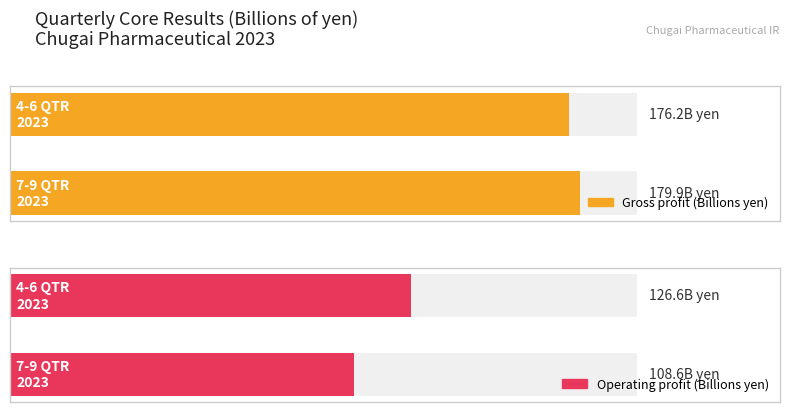

Are the bars horizontal?

Yes